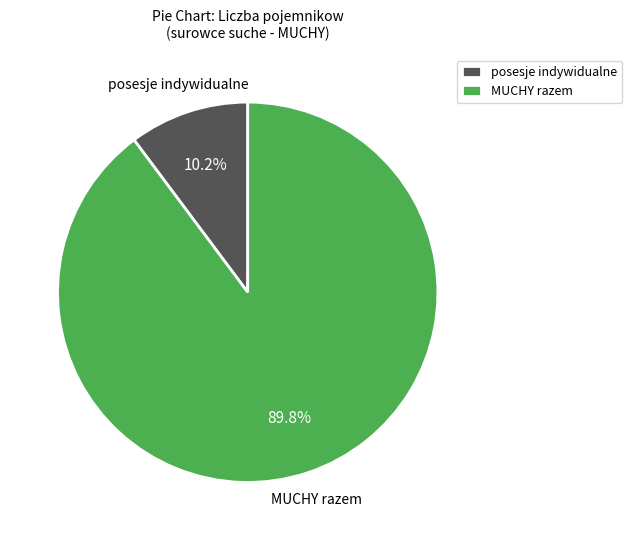

Does MUCHY razem account for over 50% of the chart?

Yes